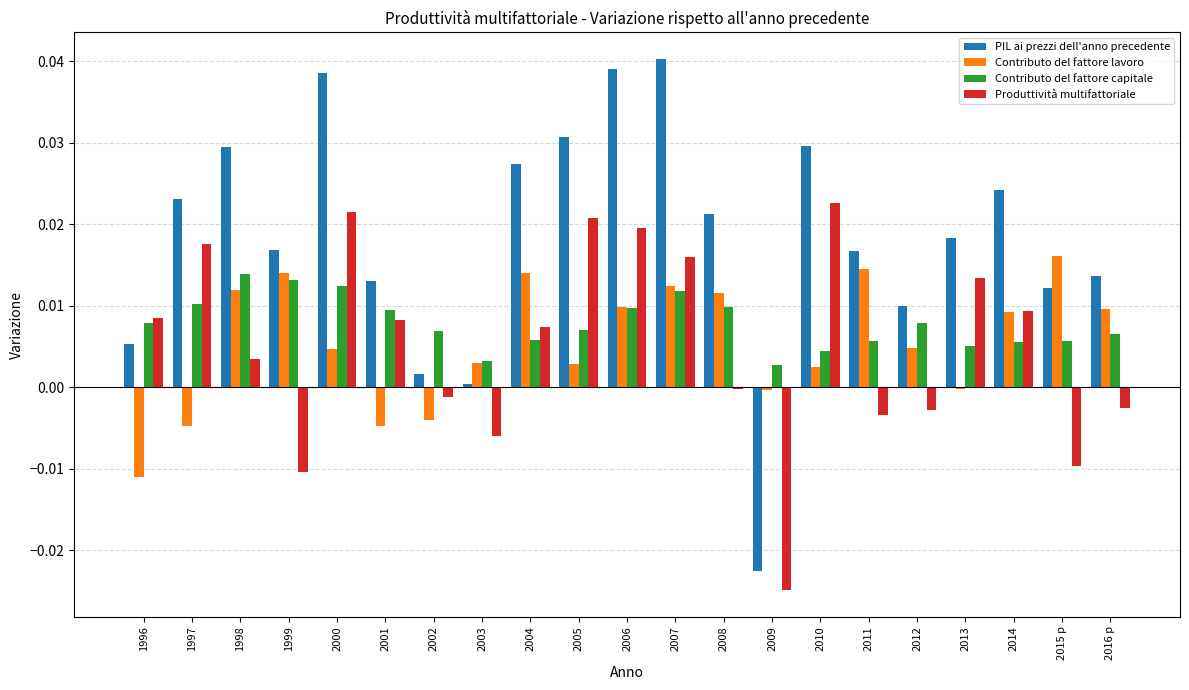

Which series has the widest spread of values?

PIL ai prezzi dell'anno precedente